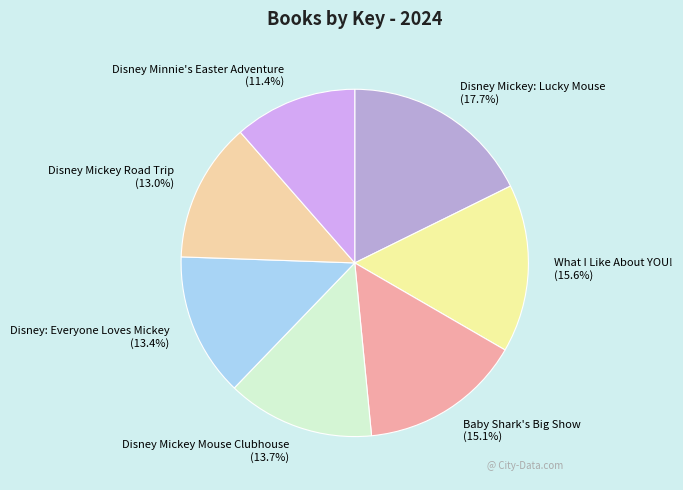

Is there a majority slice in this chart?

No